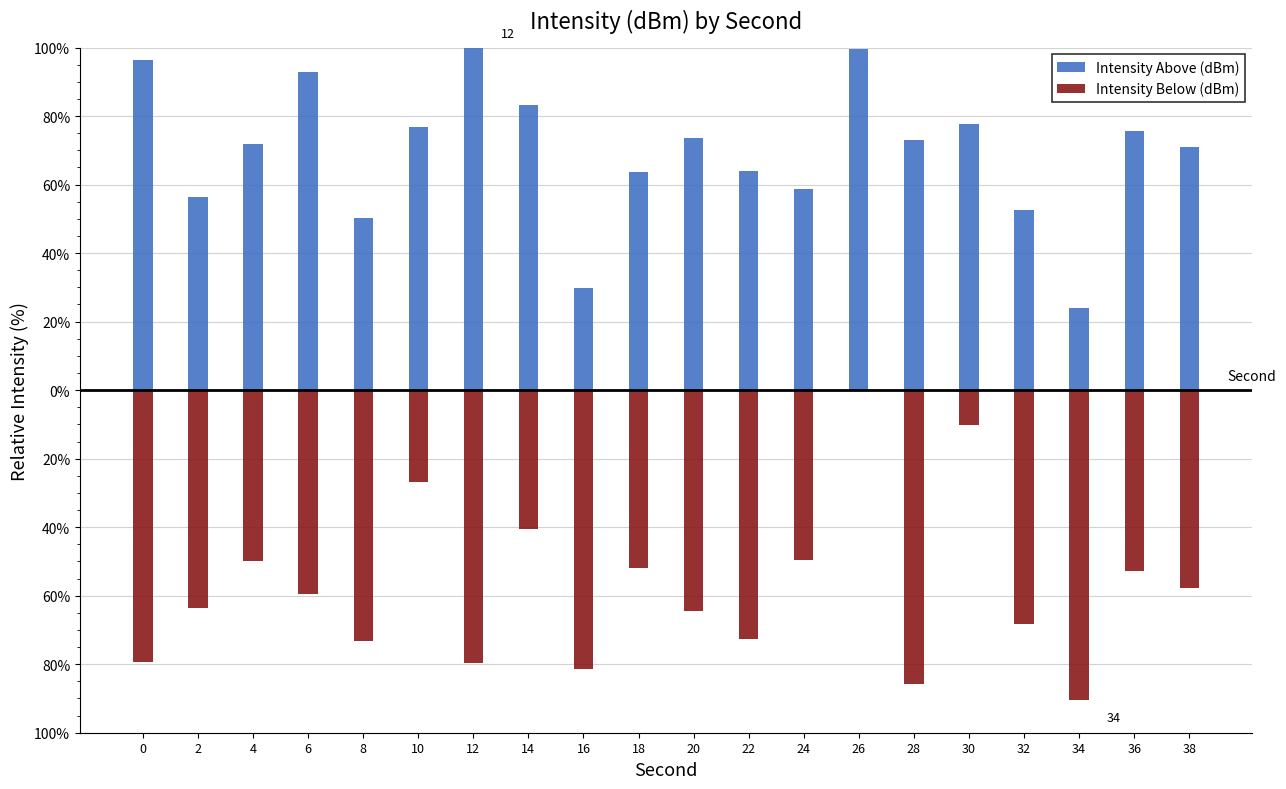

Is the value of Intensity Below (dBm) at 32 greater than the value of Intensity Above (dBm) at 24?

No